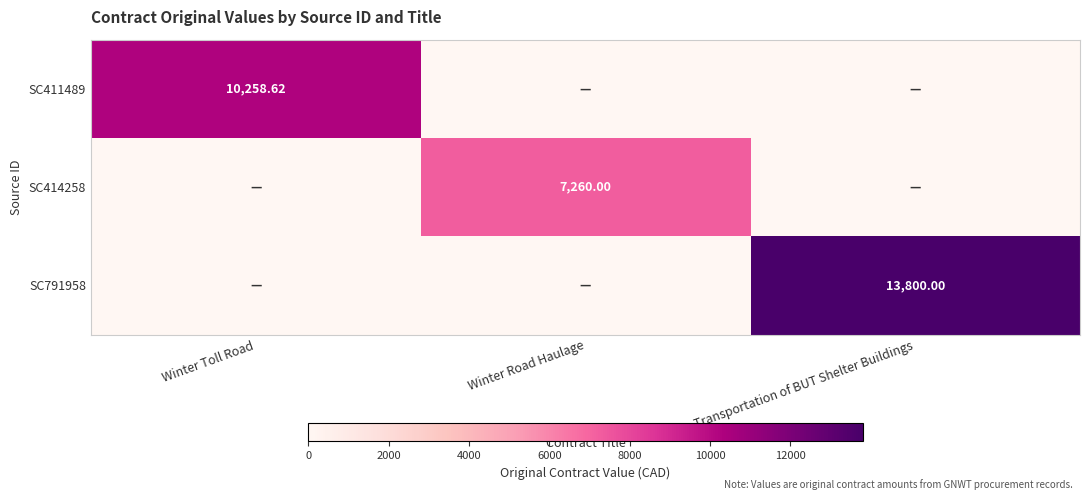

Which has a higher value, Winter Road Haulage or Winter Toll Road?

Winter Toll Road